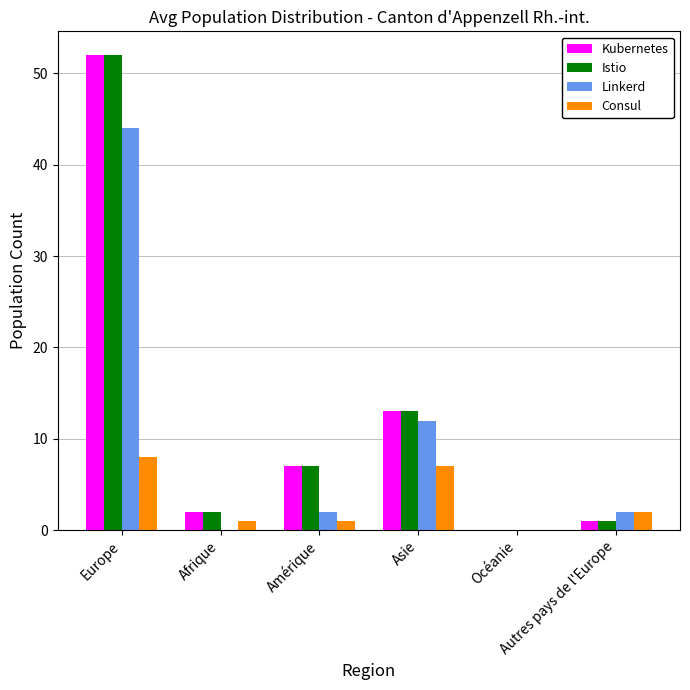

Reading left to right, extract all data points from this chart.

Kubernetes: 52	2	7	13	0	1
Istio: 52	2	7	13	0	1
Linkerd: 44	0	2	12	0	2
Consul: 8	1	1	7	0	2